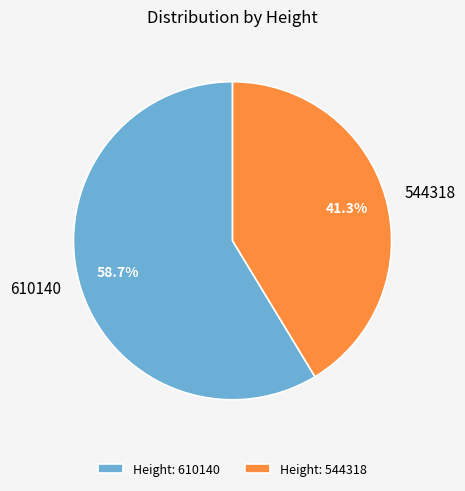

Do 544318 and 610140 together represent more than half of the pie?

Yes